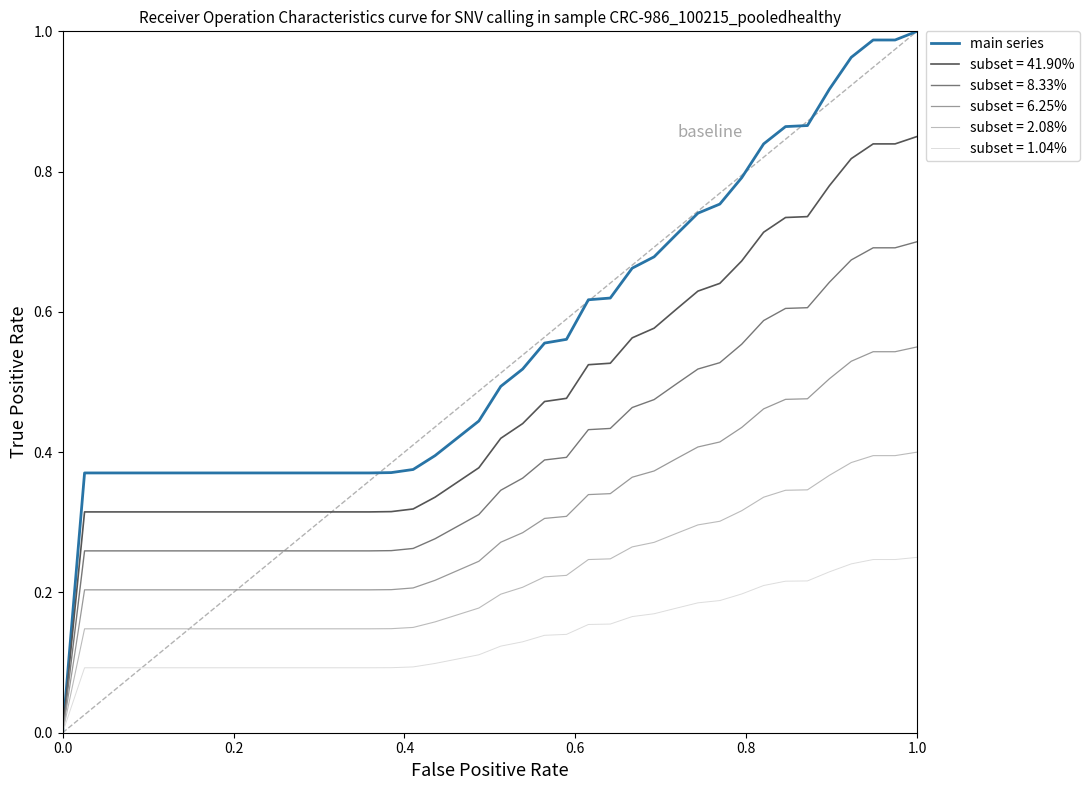

List the series in order of their peak value, lowest first.

subset = 1.04%, subset = 2.08%, subset = 6.25%, subset = 8.33%, subset = 41.90%, main series